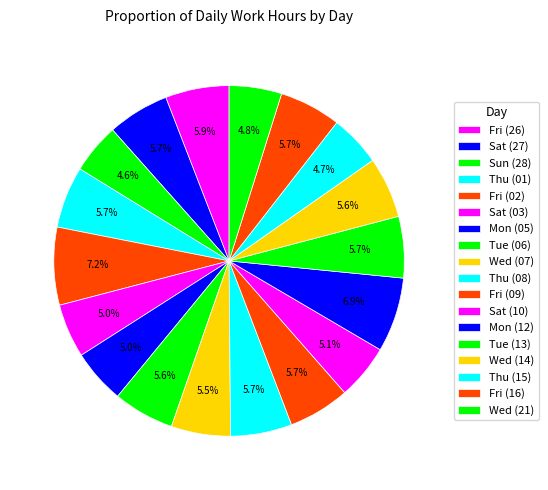

How much of the chart is everything except Fri (09)?

94.3%